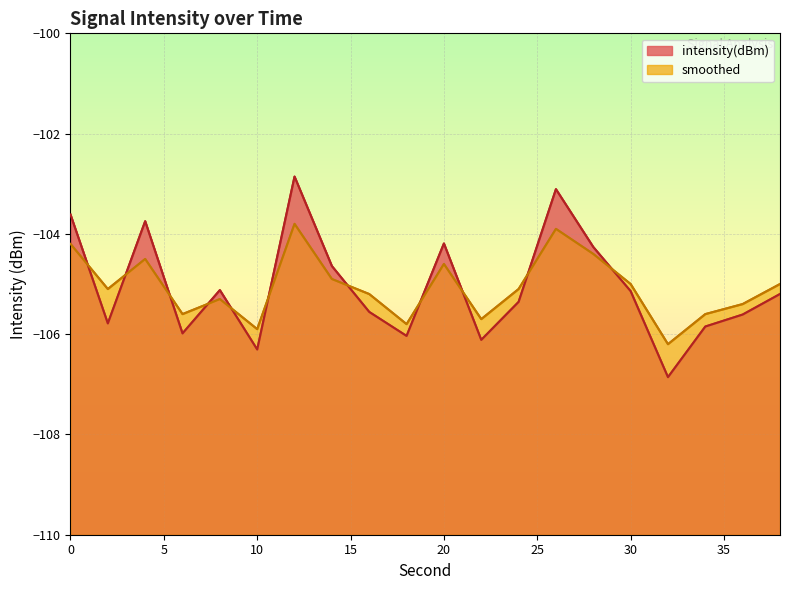

Reading left to right, extract all data points from this chart.

intensity(dBm): -103.6	-105.8	-103.7	-106.0	-105.1	-106.3	-102.9	-104.6	-105.6	-106.0	-104.2	-106.1	-105.4	-103.1	-104.3	-105.1	-106.9	-105.8	-105.6	-105.2
smoothed: -104.2	-105.1	-104.5	-105.6	-105.3	-105.9	-103.8	-104.9	-105.2	-105.8	-104.6	-105.7	-105.1	-103.9	-104.4	-105.0	-106.2	-105.6	-105.4	-105.0